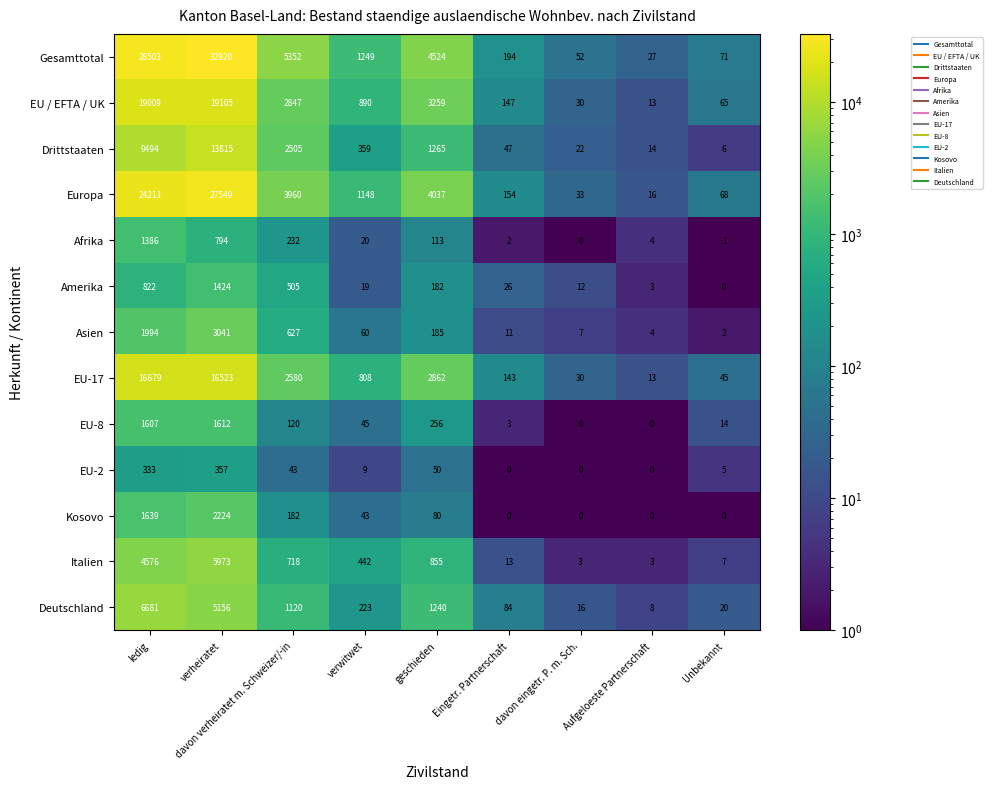

Rank the series at geschieden from lowest to highest value.

EU-2, Kosovo, Afrika, Amerika, Asien, EU-8, Italien, Deutschland, Drittstaaten, EU-17, EU / EFTA / UK, Europa, Gesamttotal